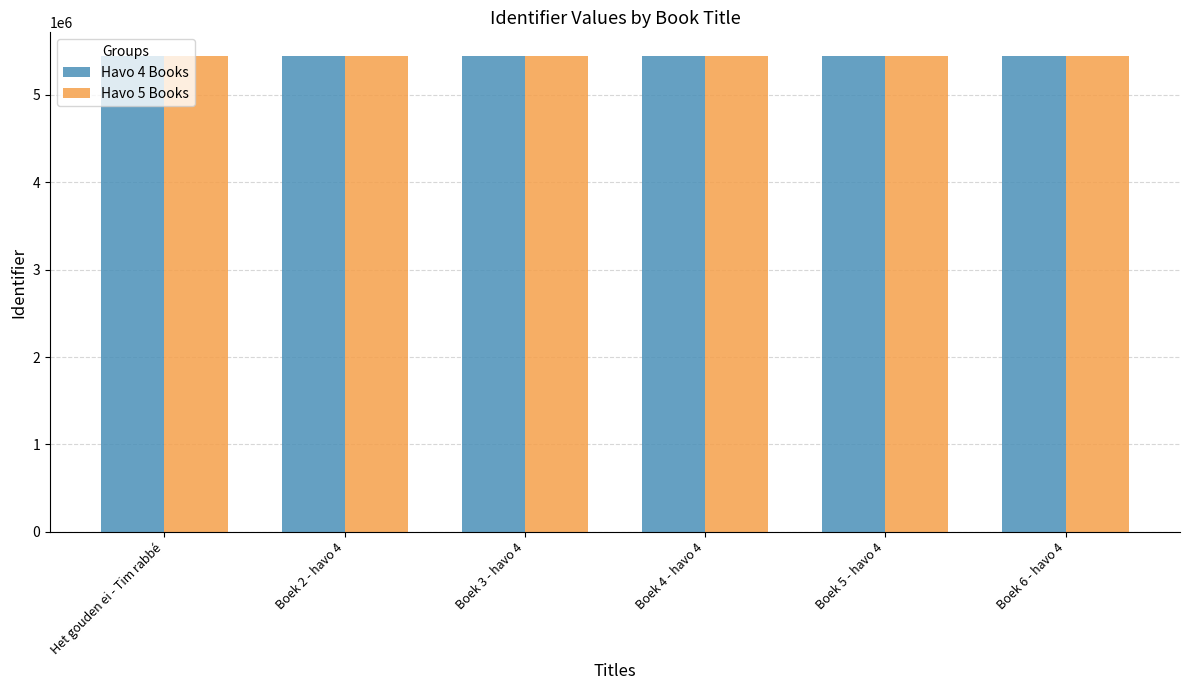

Read the Havo 5 Books value at Boek 2 - havo 4.

5444755